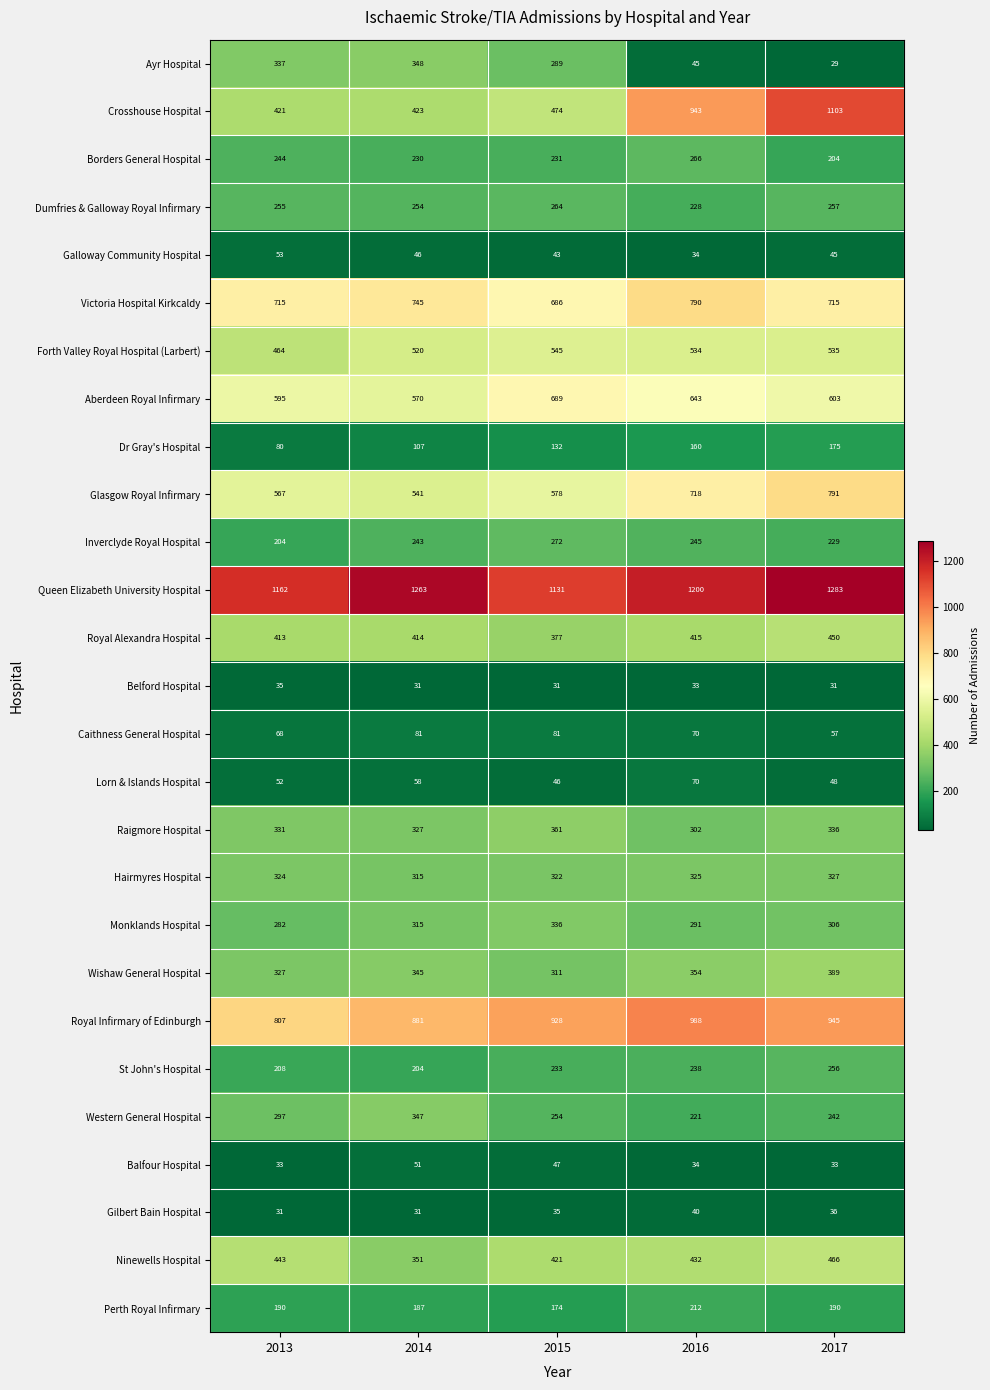

The value of Wishaw General Hospital at 2015 is 137. True or false?

False